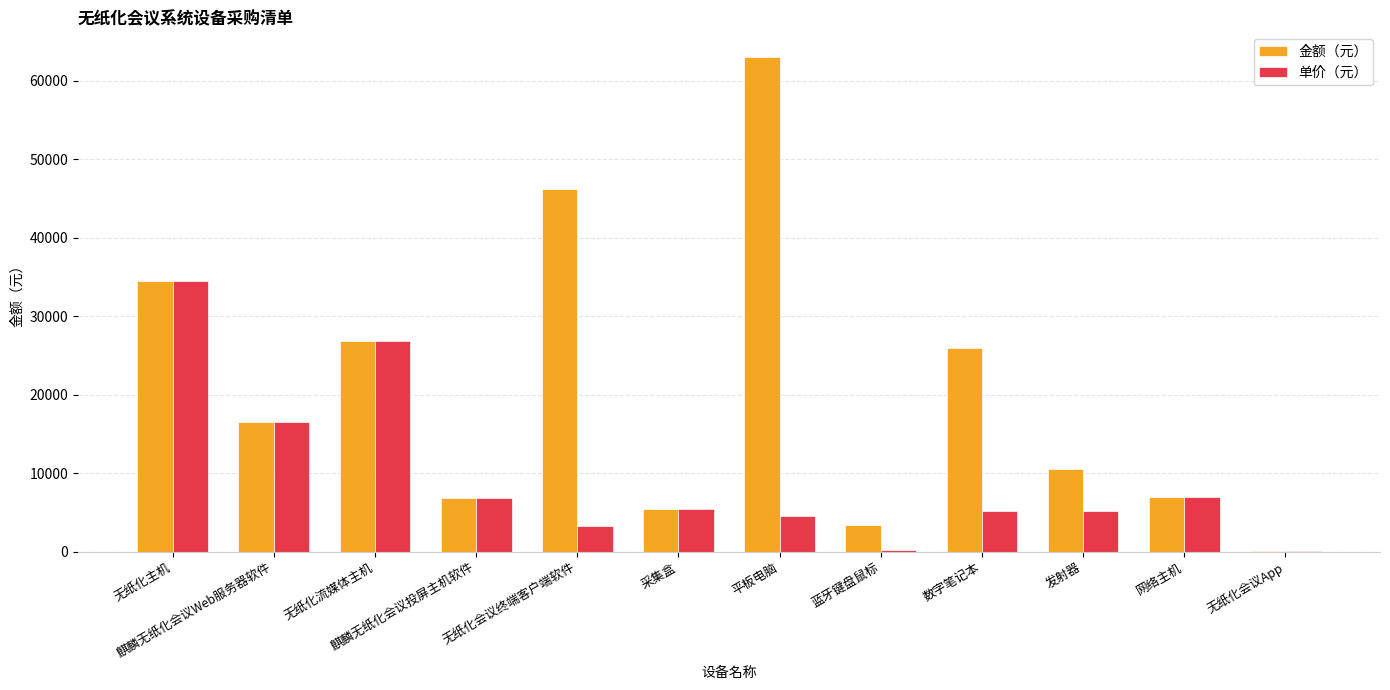

What is the total value across all series at 发射器?

15747